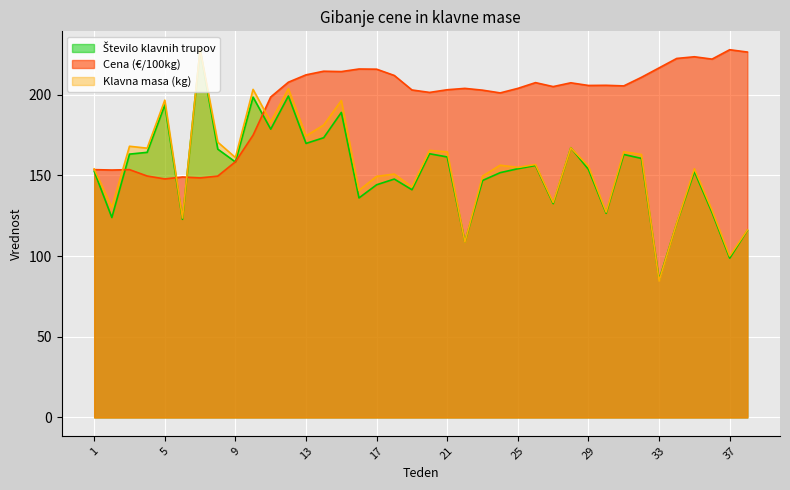

How many data points in Klavna masa (kg) are less than 156?

19